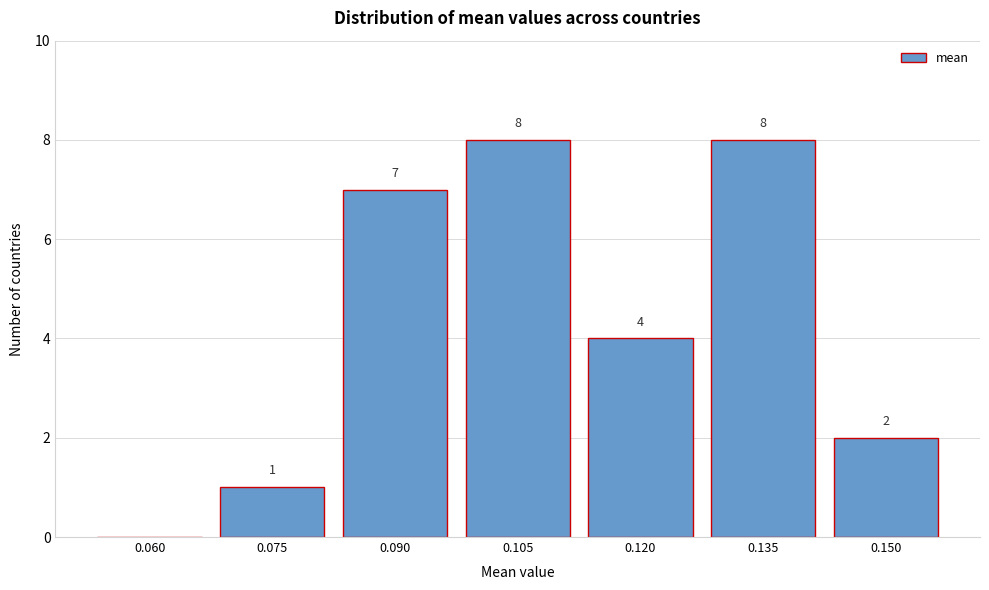

Reading left to right, transcribe all the data shown in this chart.

0.060=0	0.075=1	0.090=7	0.105=8	0.120=4	0.135=8	0.150=2